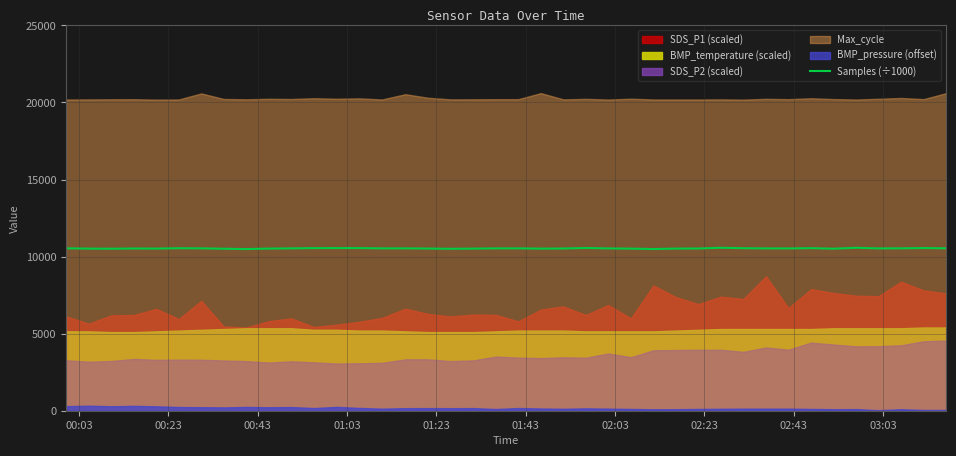

What is the minimum value for Samples (÷1000)?

10489.1